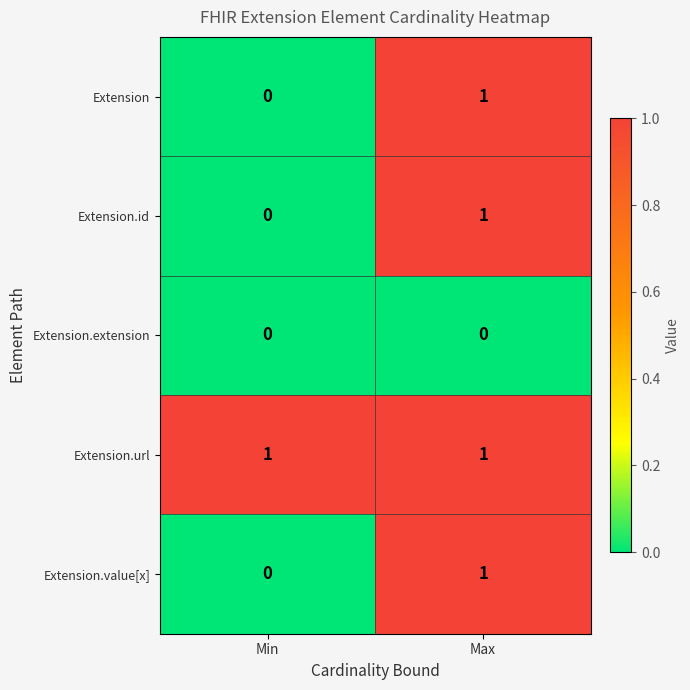

Which series has the largest total across all categories?

Extension.url